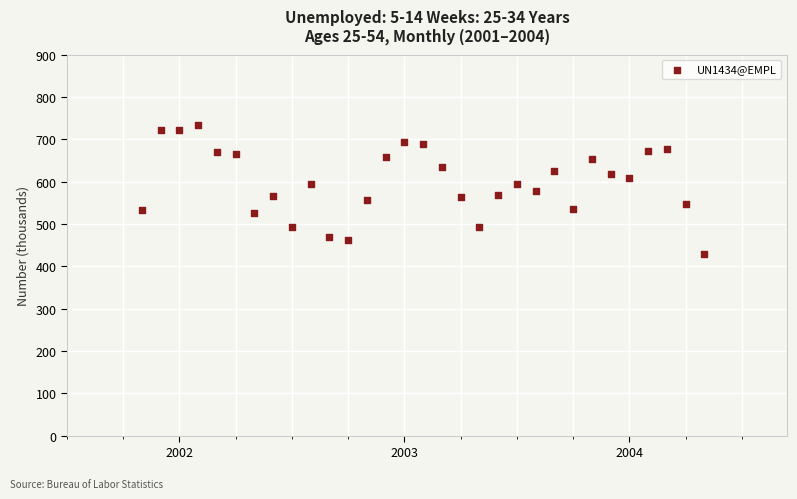

What is the range of Y values (max minus min)?

303